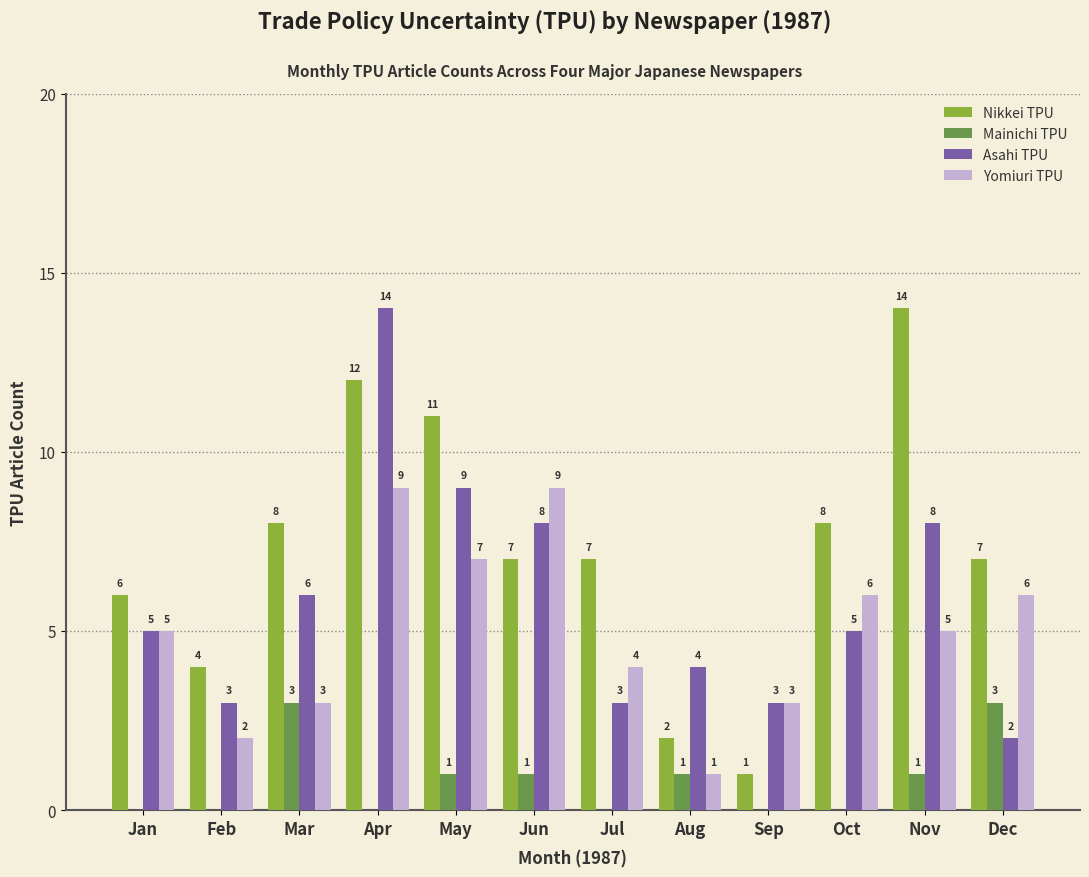

Which series has the largest total across all categories?

Nikkei TPU